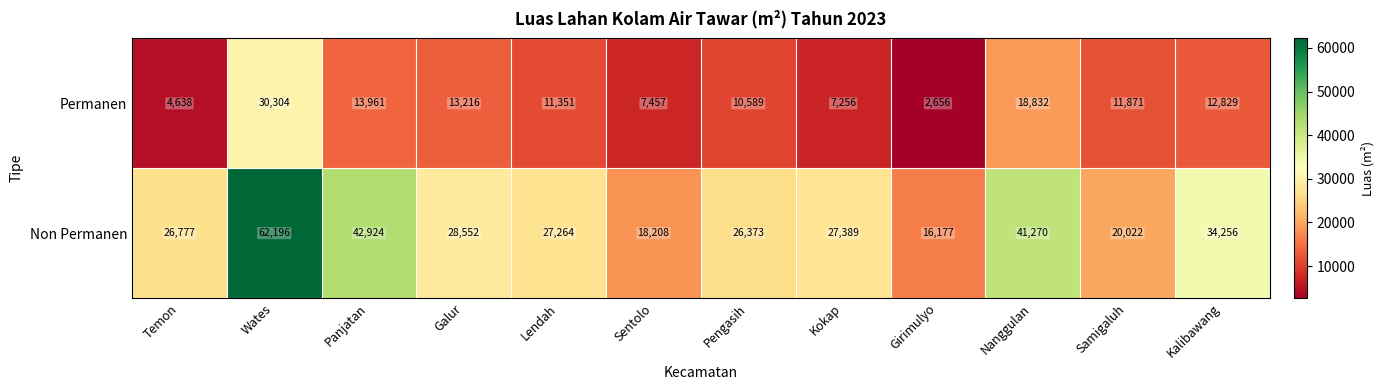

What is the minimum value shown in the chart?

2656